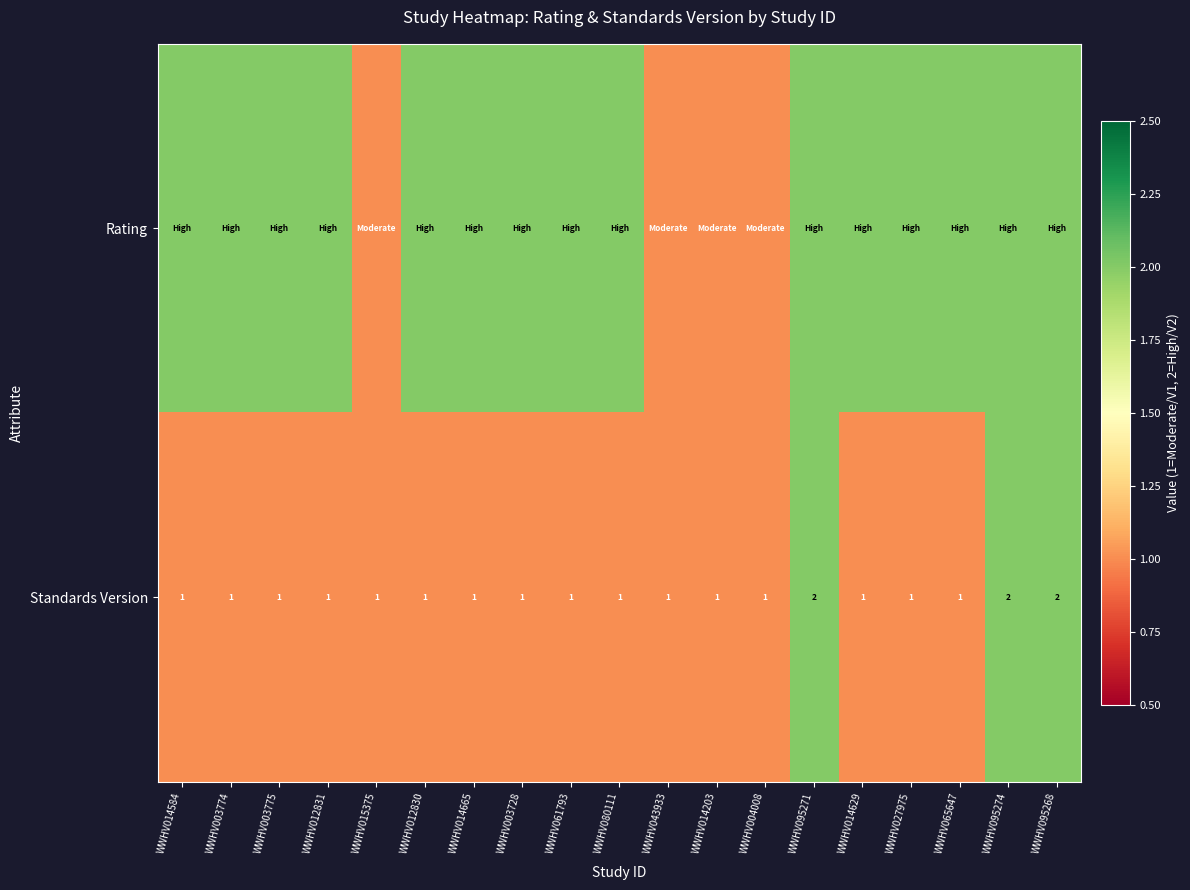

The Standards Version series shows 1 at WWHV012831. True or false?

True